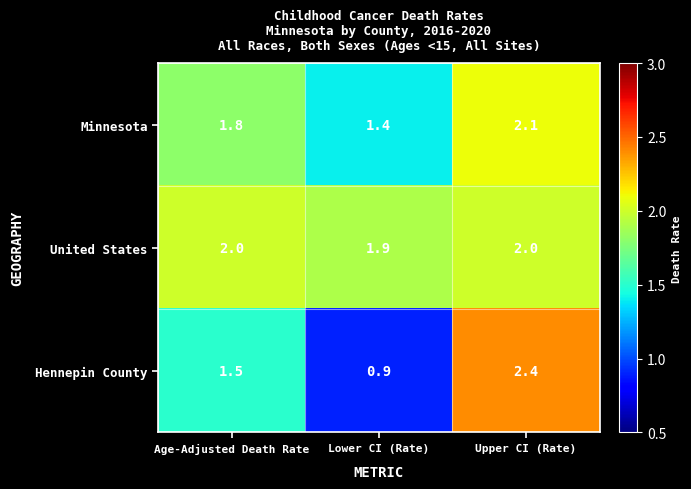

How many distinct data groups are displayed?

3